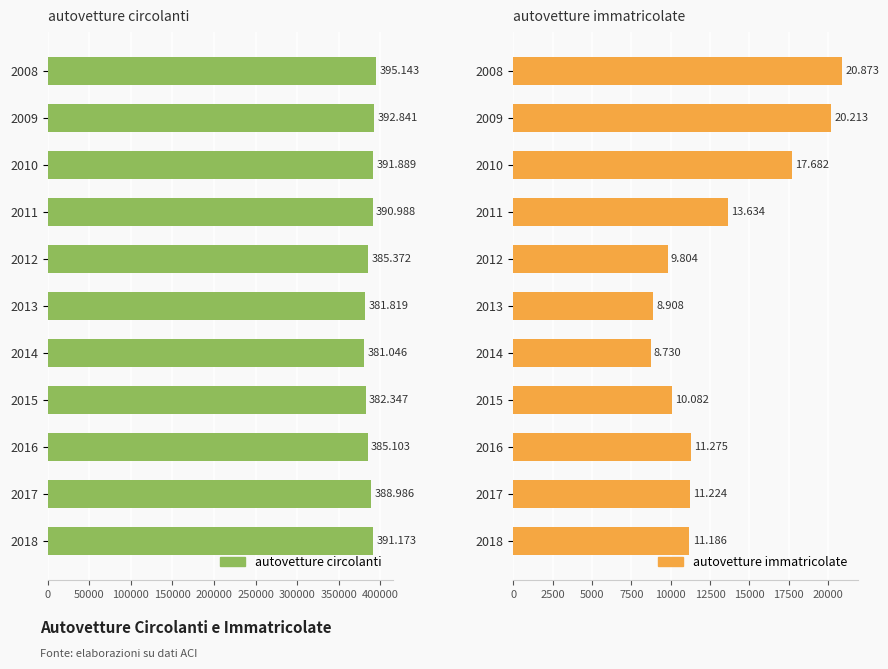

What is the sum of all autovetture circolanti values?

4266707